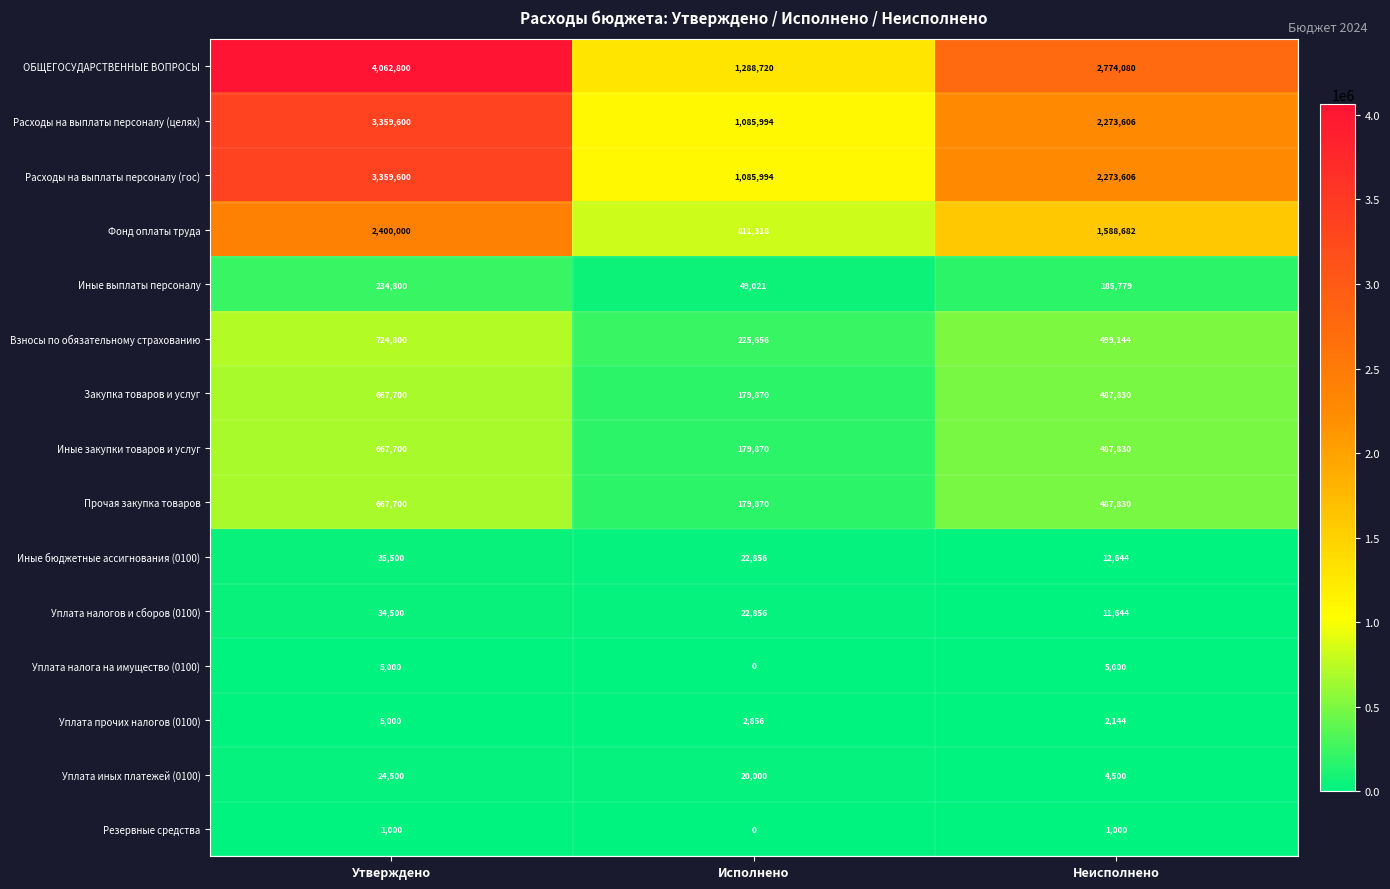

Between Исполнено and Неисполнено, which series saw the biggest shift?

ОБЩЕГОСУДАРСТВЕННЫЕ ВОПРОСЫ